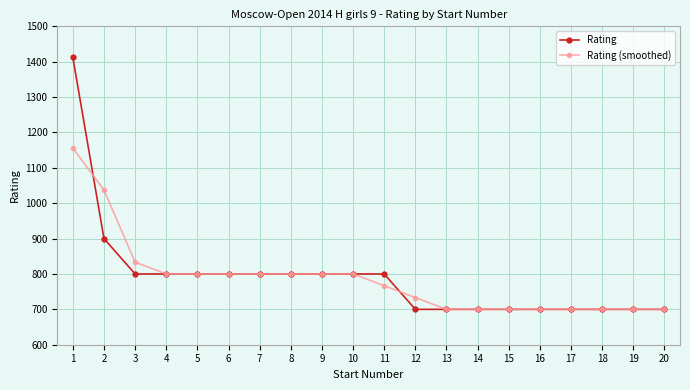

What is the value of the Rating (smoothed) point at the 15th from the left?

700.0